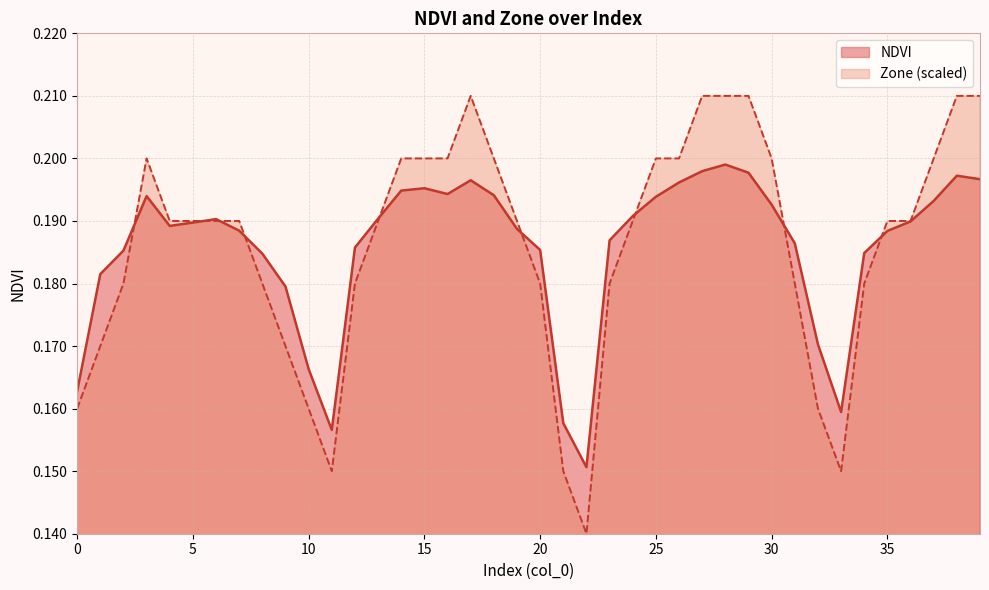

What is the minimum value shown in the chart?

0.1